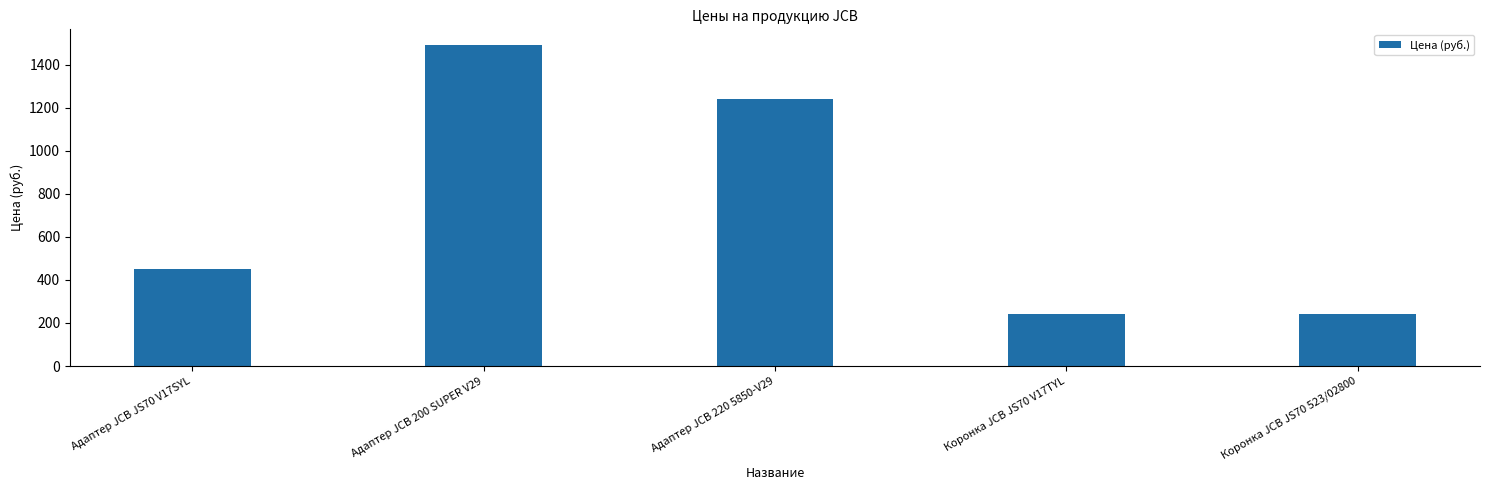

Reading left to right, transcribe all the data shown in this chart.

Адаптер JCB JS70 V17SYL=450	Адаптер JCB 200 SUPER V29=1490	Адаптер JCB 220 5850-V29=1240	Коронка JCB JS70 V17TYL=240	Коронка JCB JS70 523/02800=240